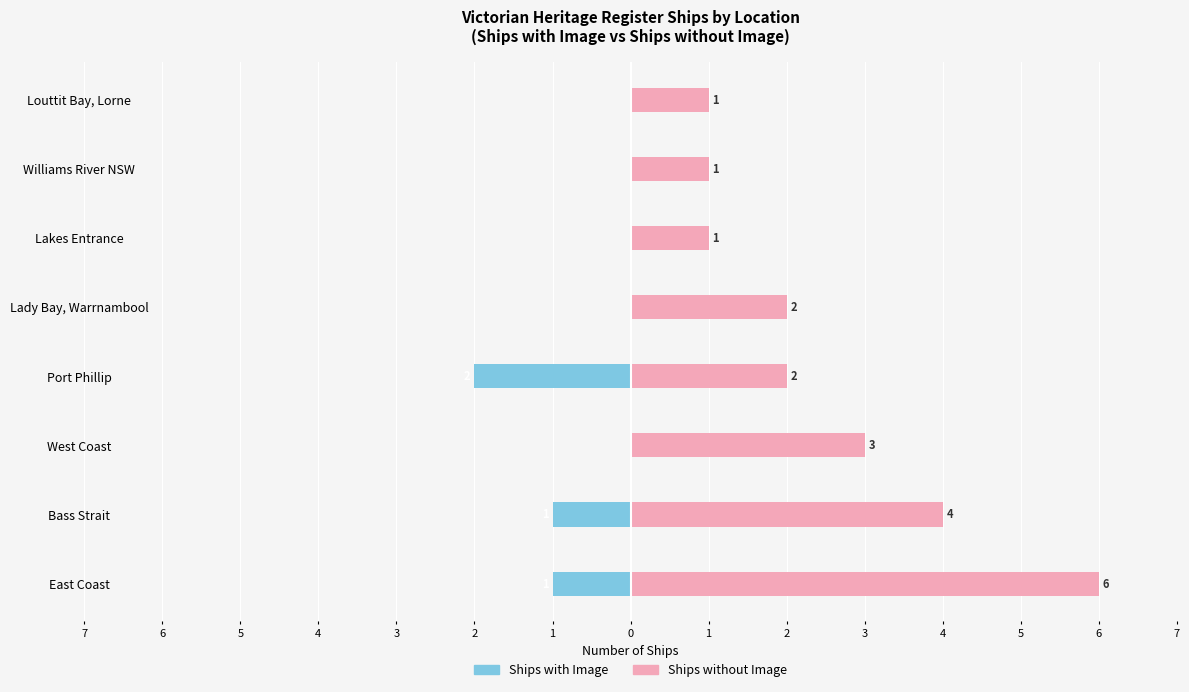

True or false: Ships with Image has a value of -3 at Port Phillip.

False